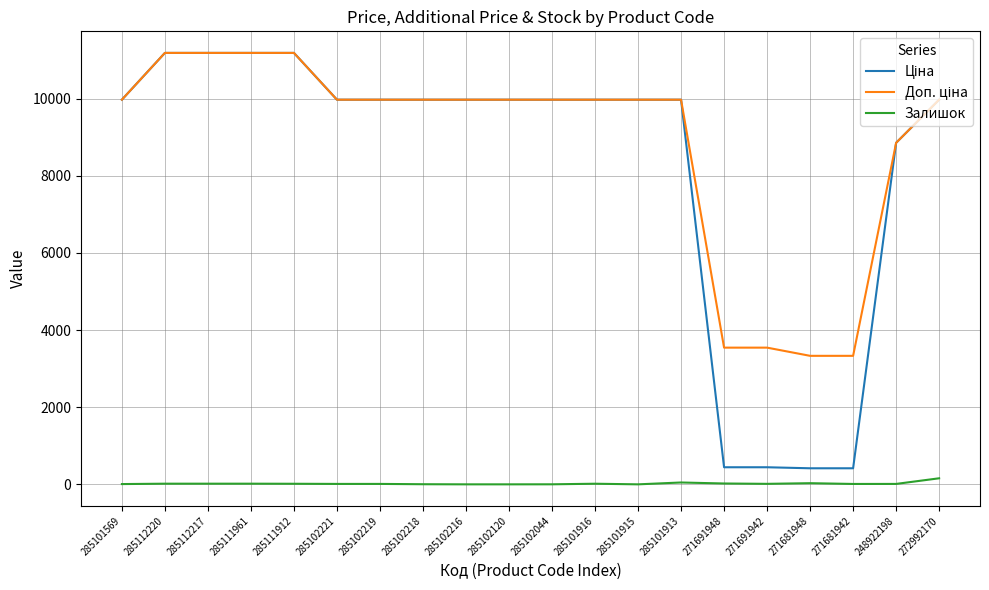

True or false: Залишок has a value of 48.0 at 285101913.

True